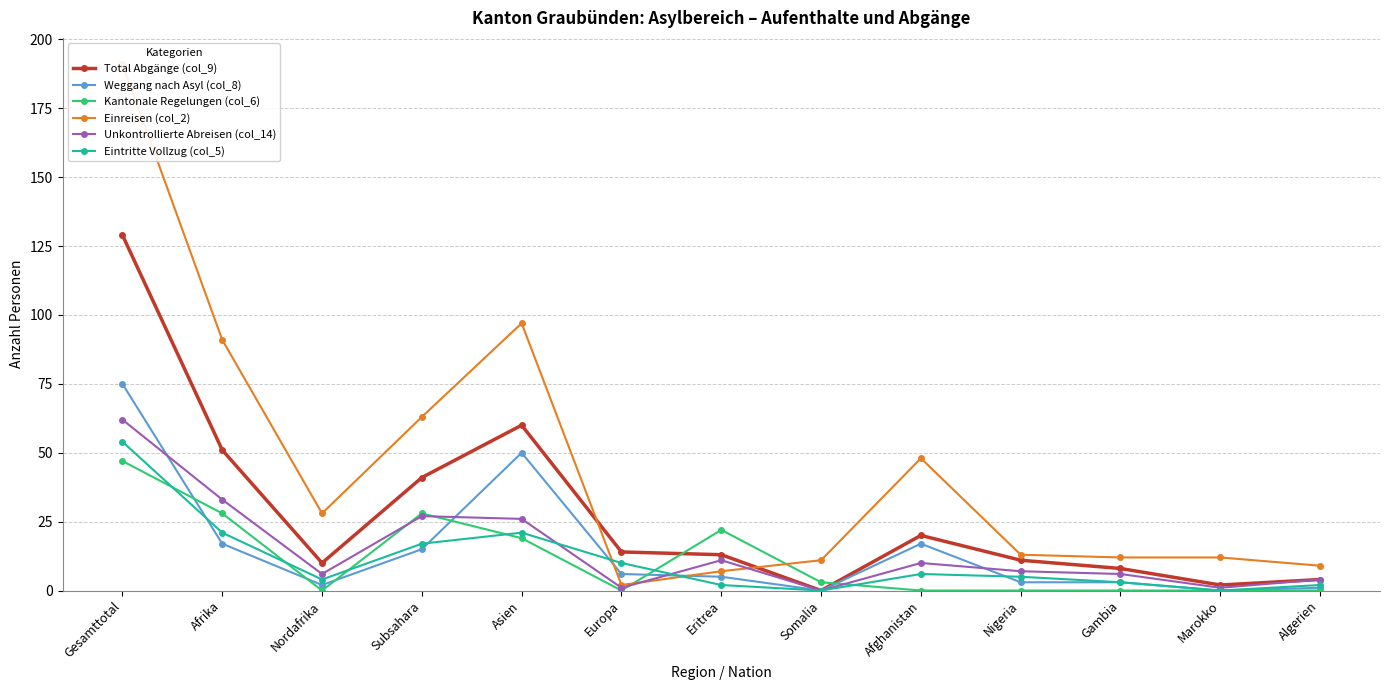

At which category is the sum across all series the highest?

Gesamttotal